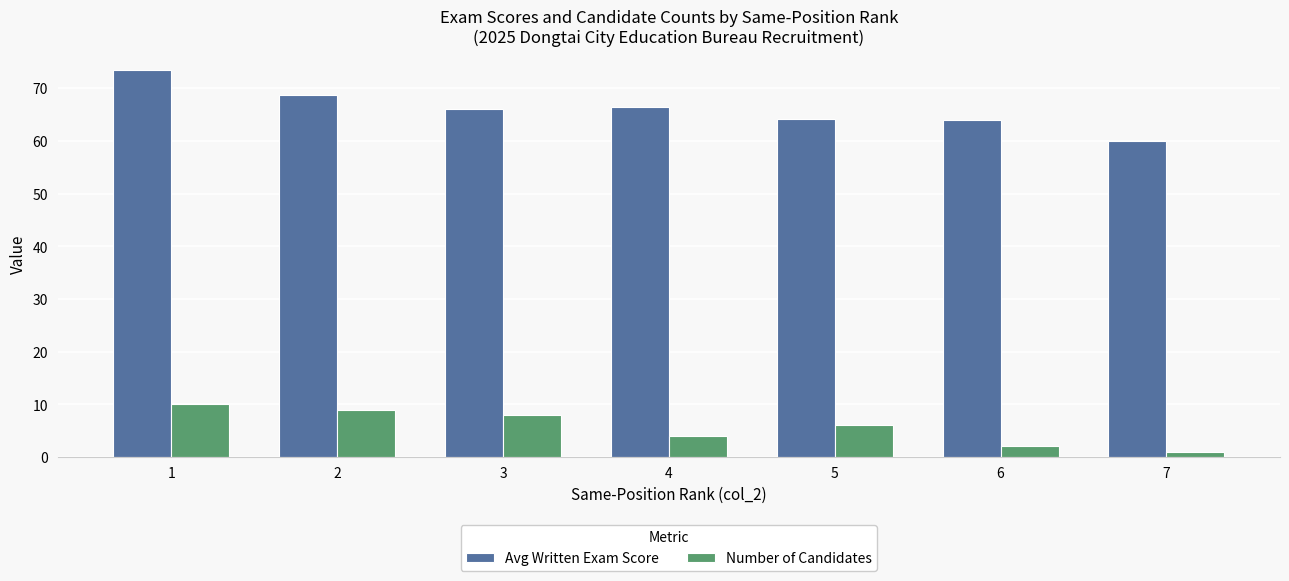

What is the value of the Avg Written Exam Score bar at the 2nd from the left?

68.8